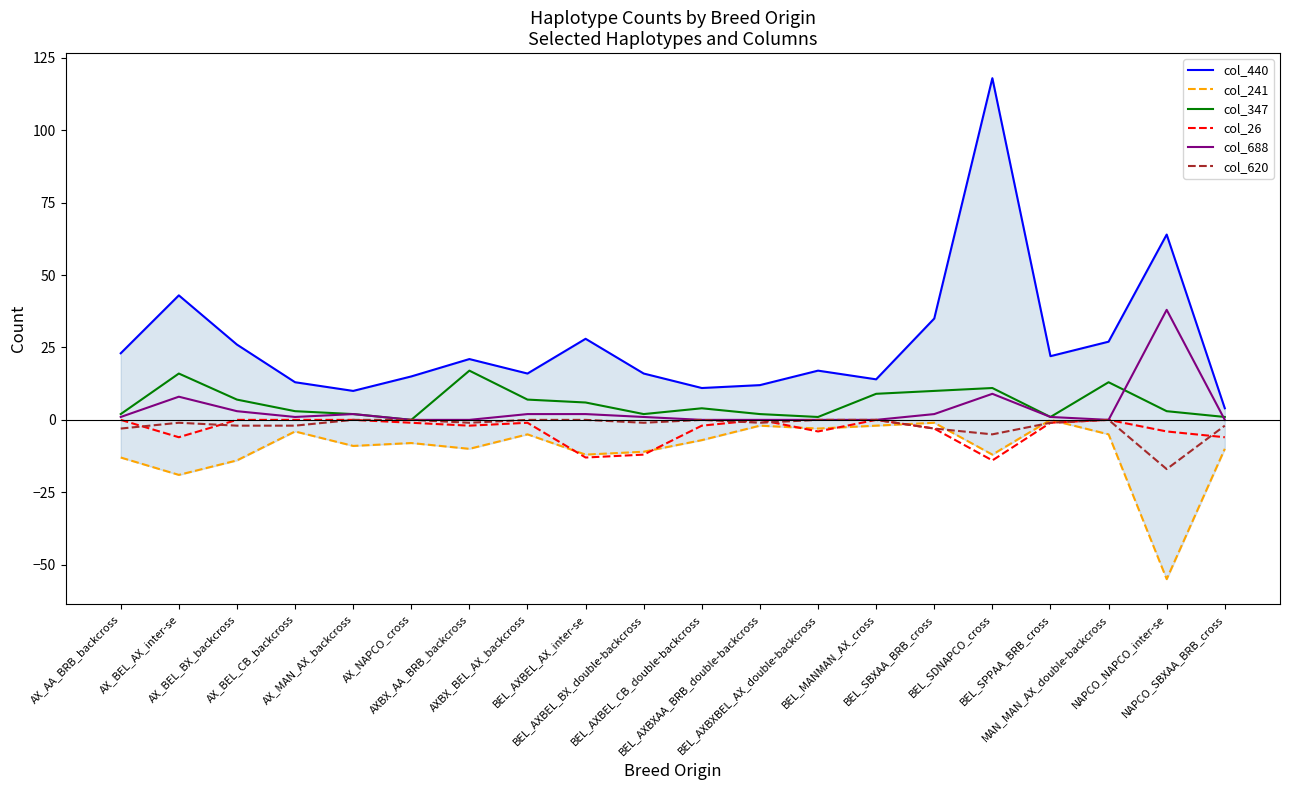

What is the difference between the highest and lowest values at BEL_AXBXBEL_AX_double-backcross?

21